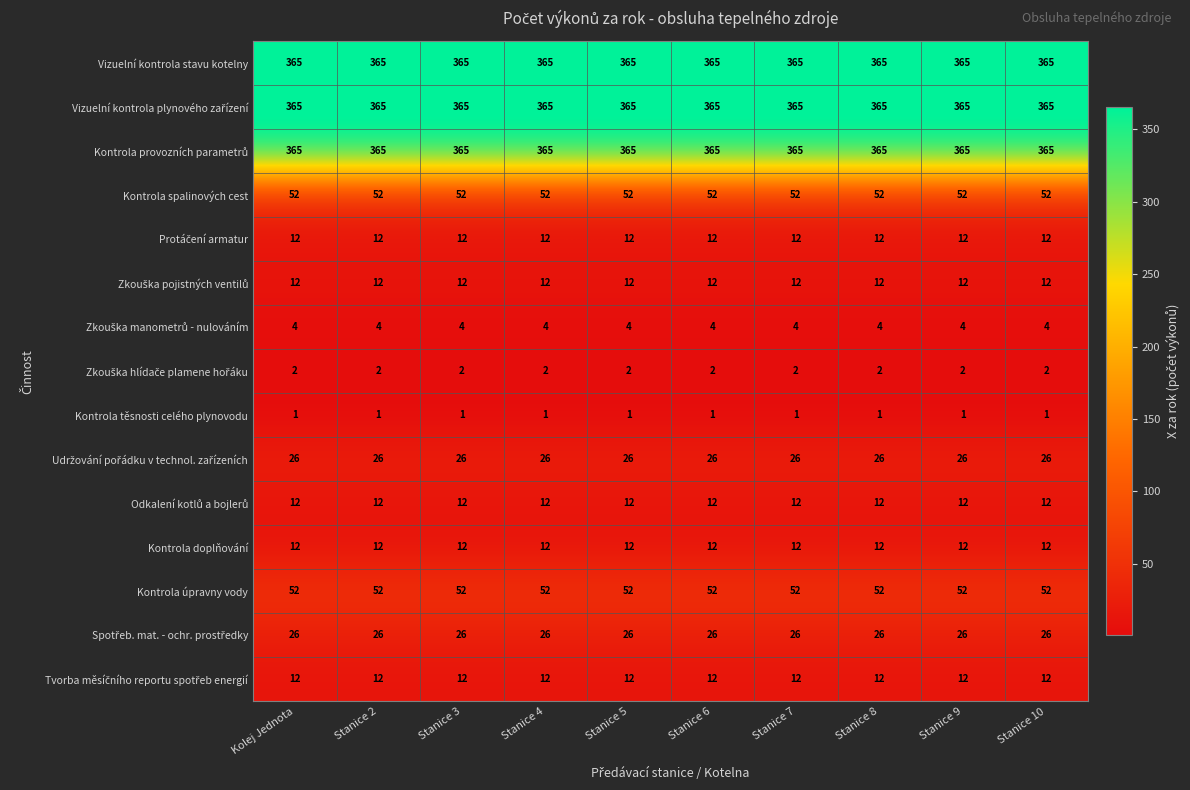

What is the maximum value shown in the chart?

365